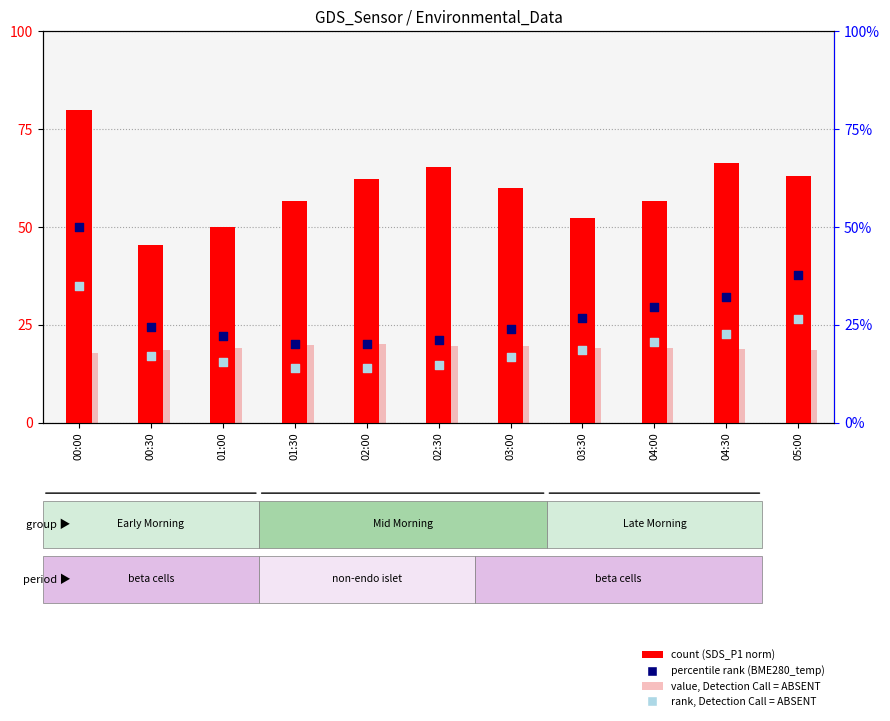

At which category is the sum across all series the highest?

00:00